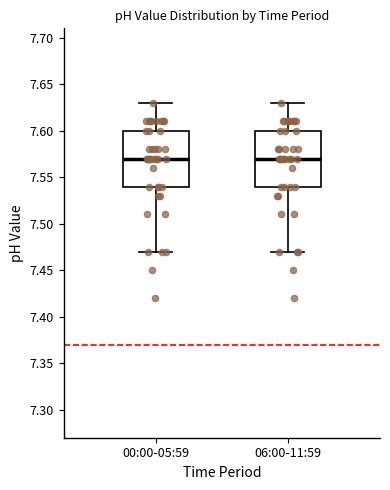

Reading left to right, read every box against the y-axis: the position of its median line, the range the box covers, and the ends of its whiskers. The values are not printed on the chart, so give them approximately, as read against the axis.

00:00-05:59: median 7.57, box 7.54 to 7.60, whiskers 7.47 to 7.63
06:00-11:59: median 7.57, box 7.54 to 7.60, whiskers 7.47 to 7.63